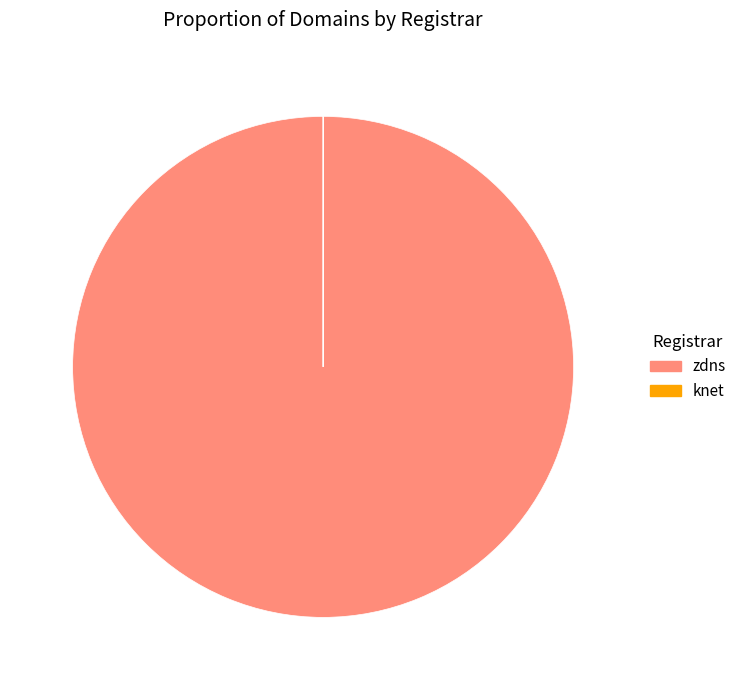

Which slice is the largest?

zdns